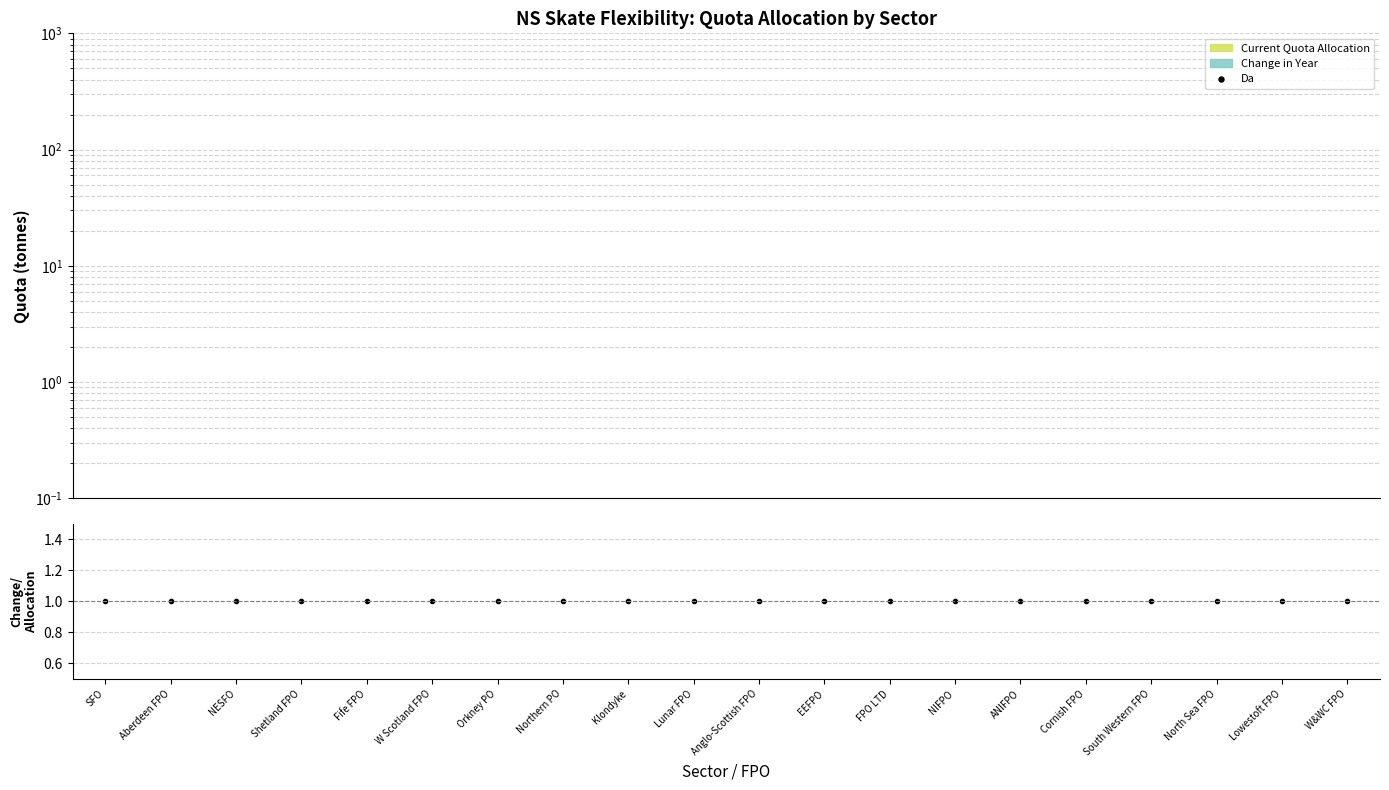

What is the spread (max minus min) of values at NESFO?

1.0